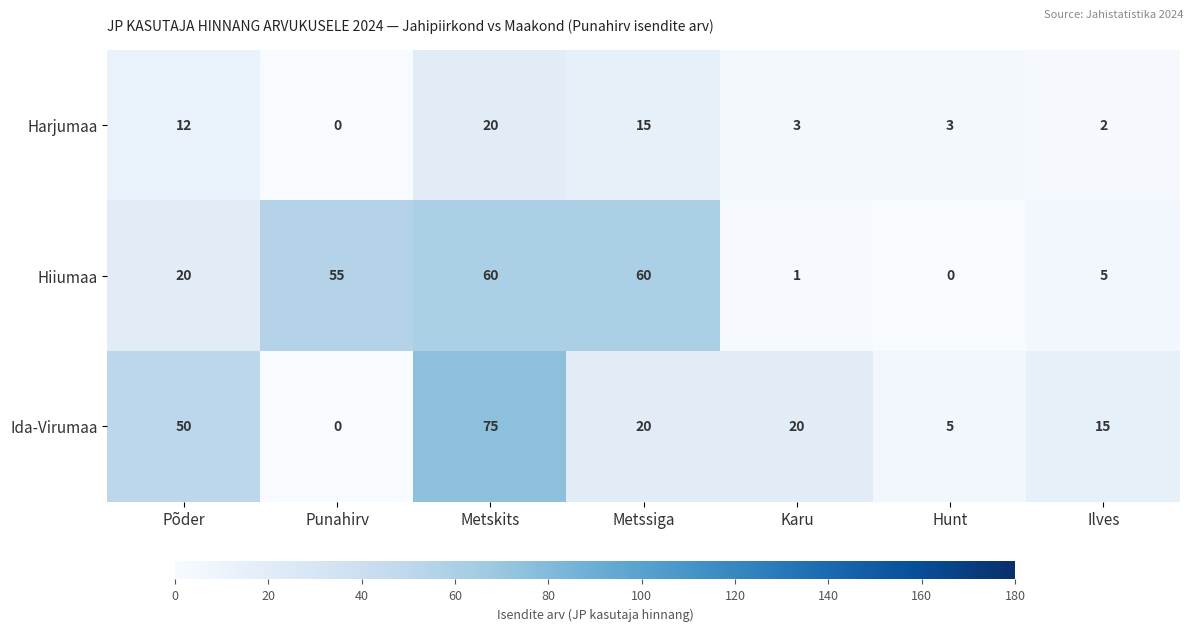

Which series changed the most between Põder and Metskits?

Hiiumaa